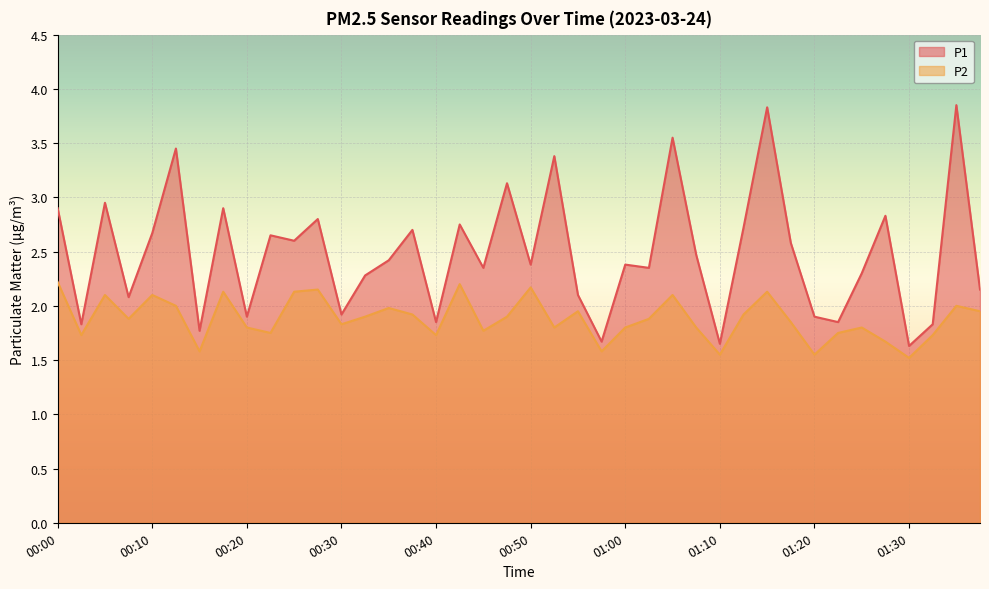

What is the sum of the P2 values at 00:27 and 01:37?

4.1